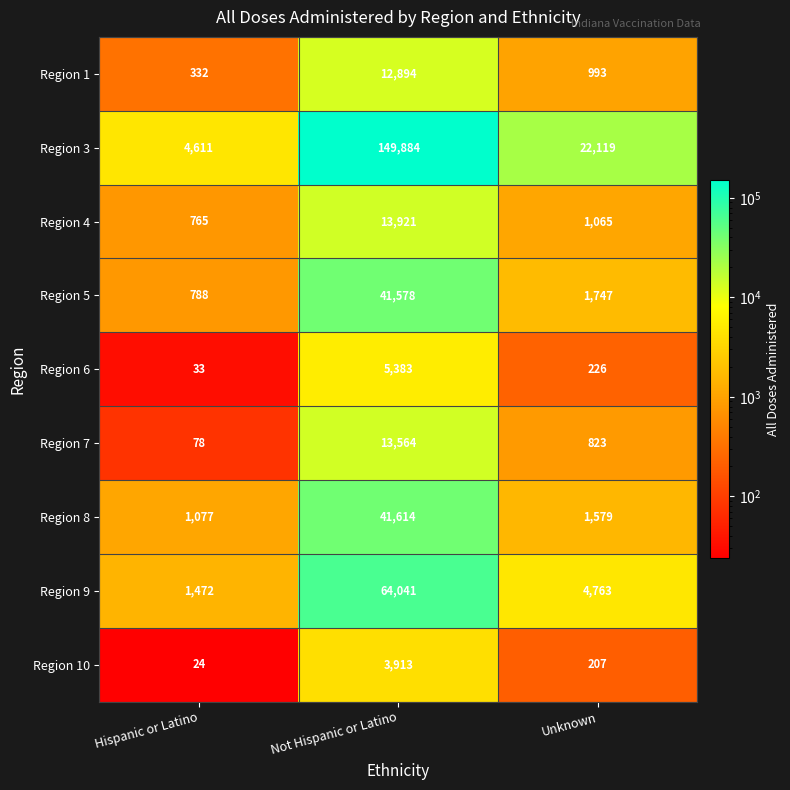

What is the total value across all series at Unknown?

33522